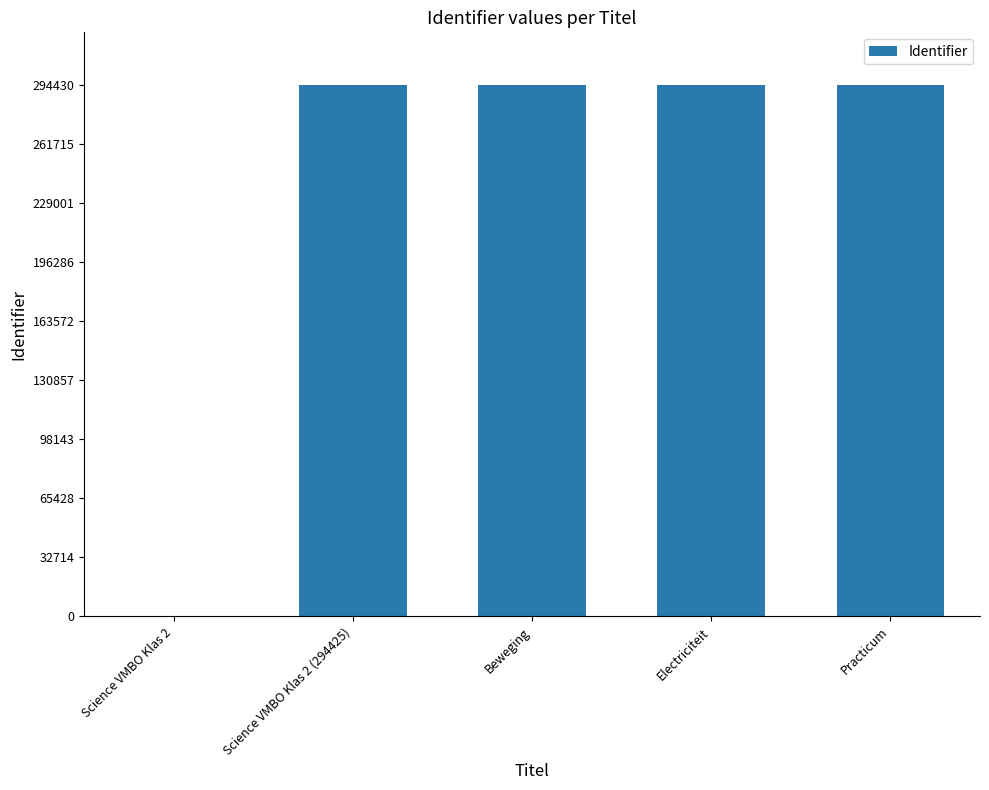

How many positive values are there?

4